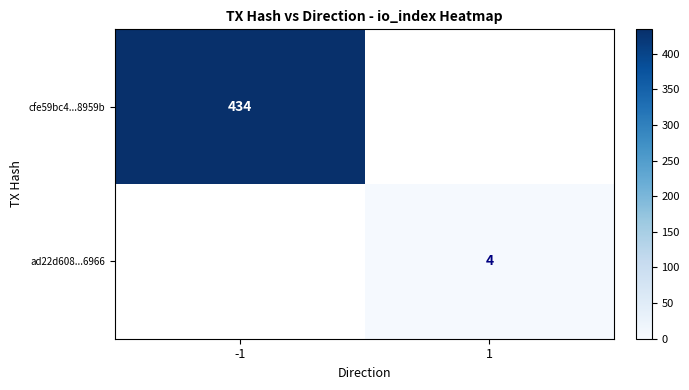

What is the maximum value shown in the chart?

434.0